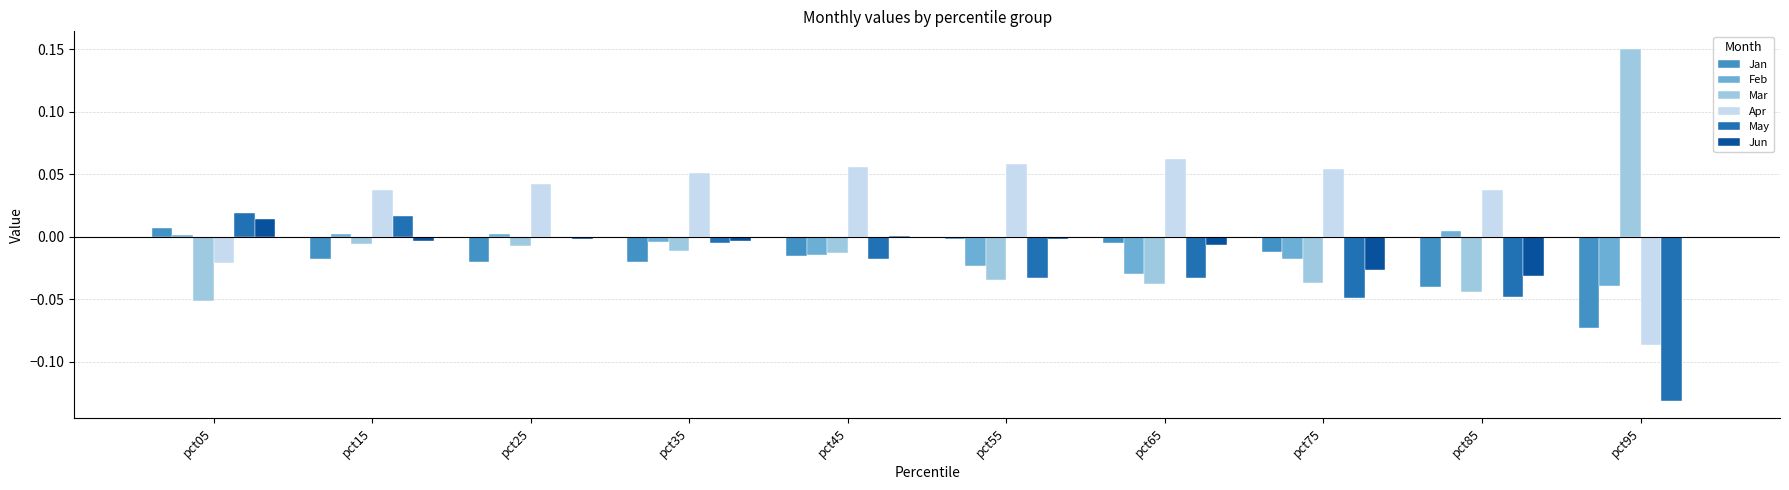

Are the bars grouped side by side (vs. stacked)?

Yes